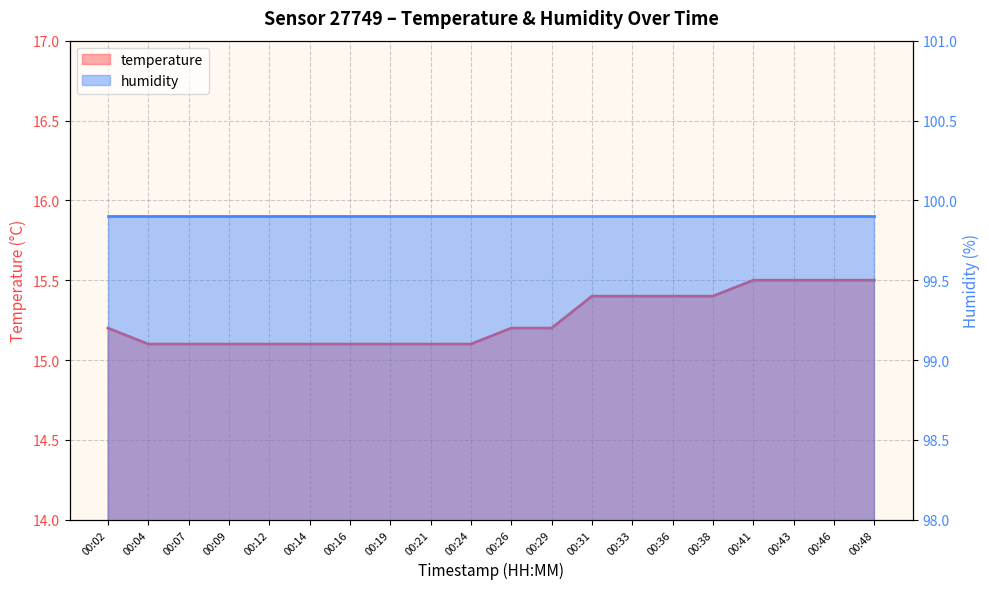

True or false: there are more than 1 points higher than both neighbors.

False